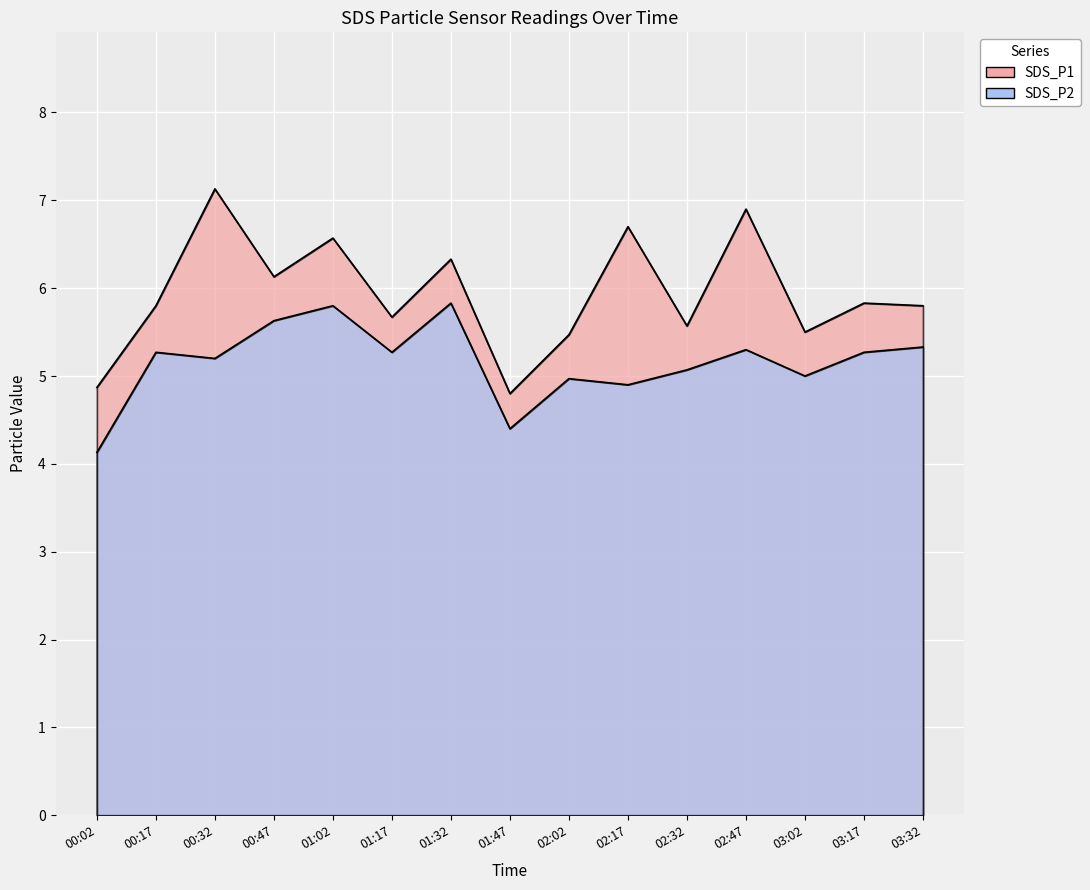

What is the label of the 7th point from the left?

01:32